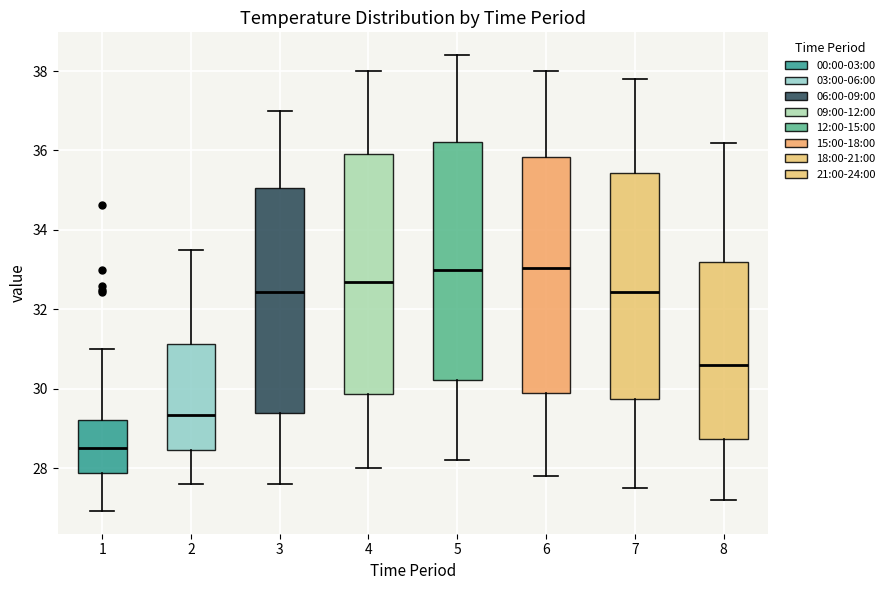

Reading left to right, transcribe this box plot: for each box, give where its median line is, the range the box spans, and where its two whiskers end, as read against the y-axis. The values are not printed on the chart, so give them approximately, as read against the axis.

1: median 28.6, box 27.8 to 29.2, whiskers 27.0 to 31.0
2: median 29.4, box 28.4 to 31.2, whiskers 27.6 to 33.6
3: median 32.4, box 29.4 to 35.0, whiskers 27.6 to 37.0
4: median 32.8, box 29.8 to 36.0, whiskers 28.0 to 38.0
5: median 33.0, box 30.2 to 36.2, whiskers 28.2 to 38.4
6: median 33.0, box 30.0 to 35.8, whiskers 27.8 to 38.0
7: median 32.4, box 29.8 to 35.4, whiskers 27.6 to 37.8
8: median 30.6, box 28.8 to 33.2, whiskers 27.2 to 36.2